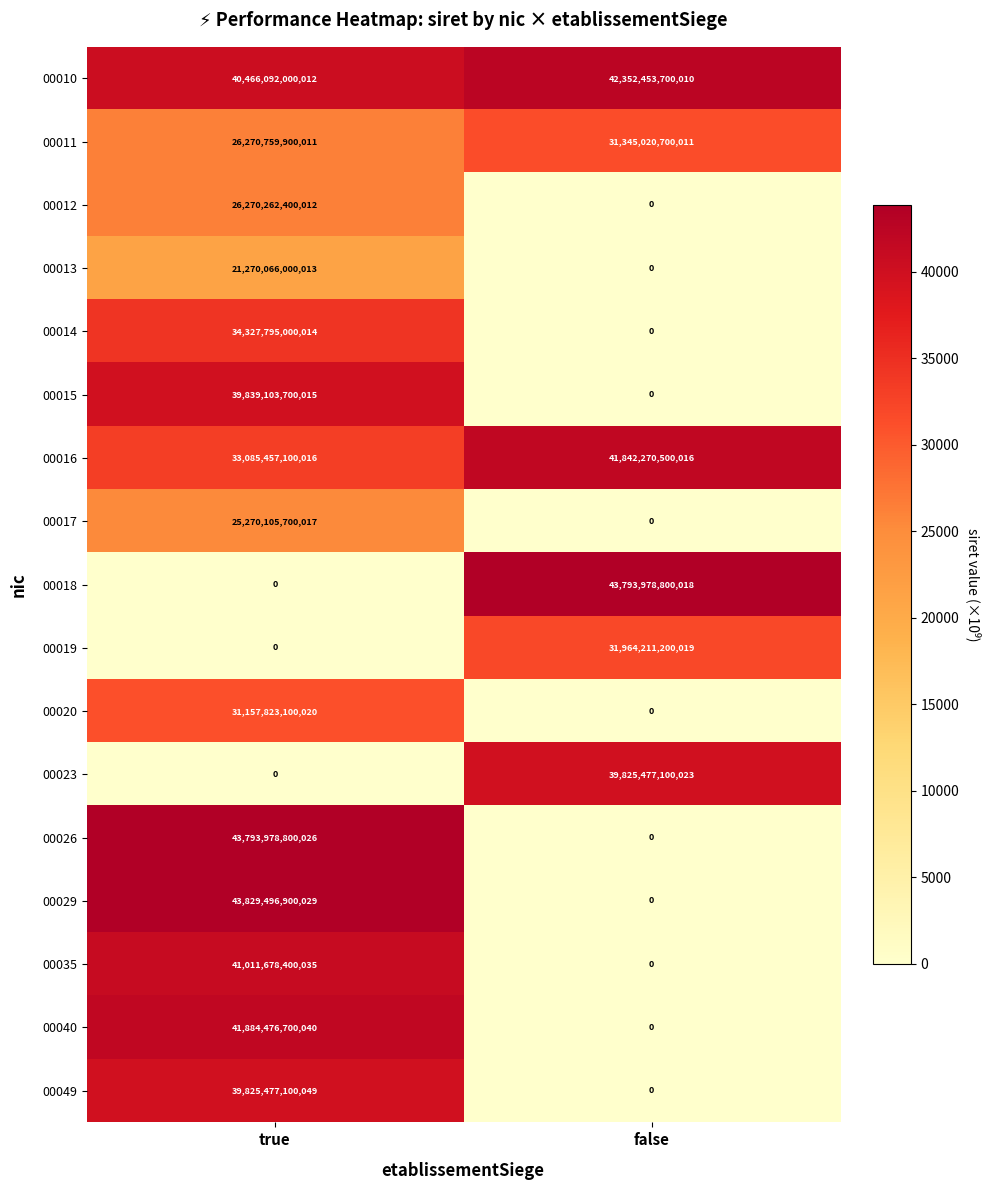

At which category is the sum across all series the highest?

true